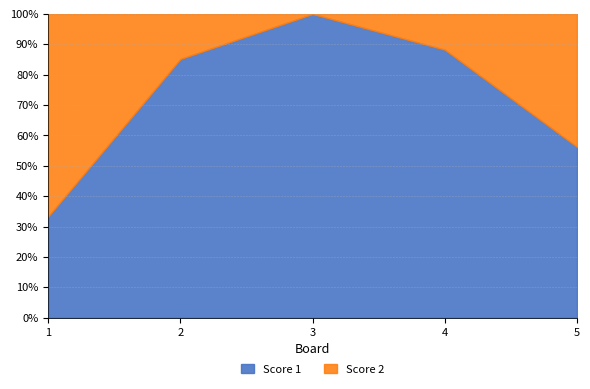

At which category is the sum across all series the highest?

2